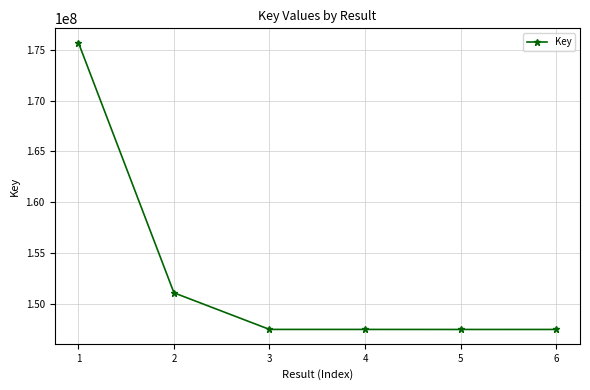

What is the greatest value displayed?

175698145